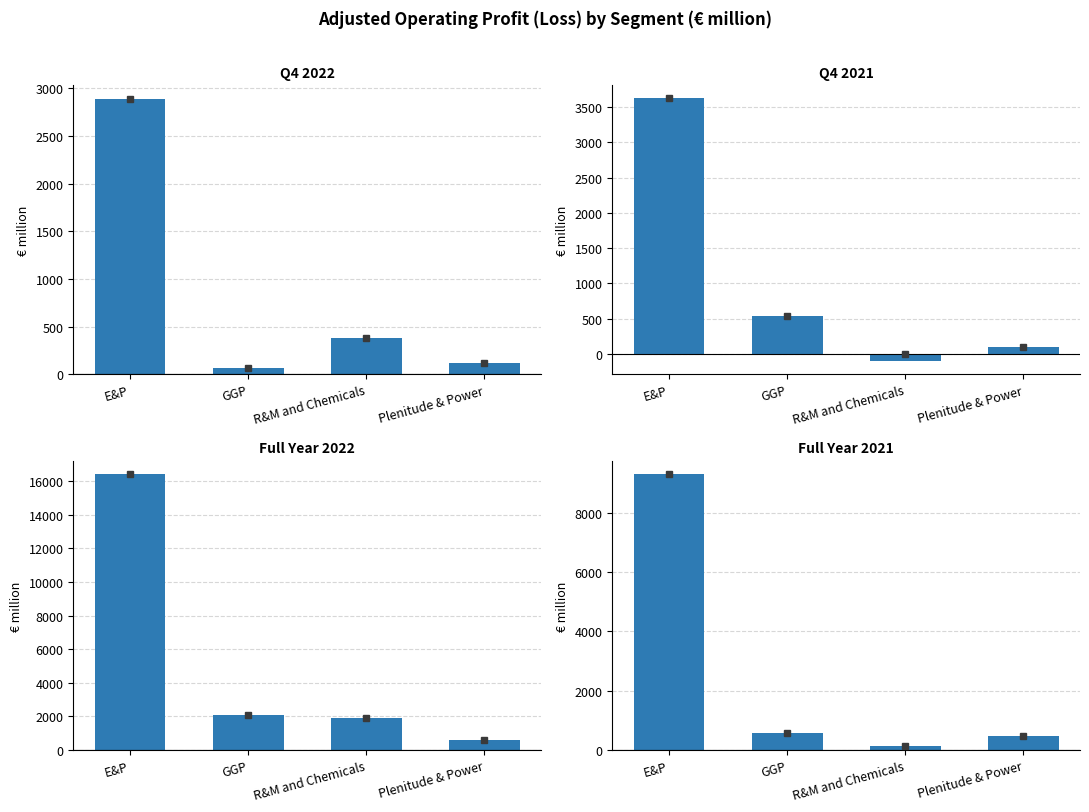

Which series has the largest range (max minus min)?

Full Year 2022